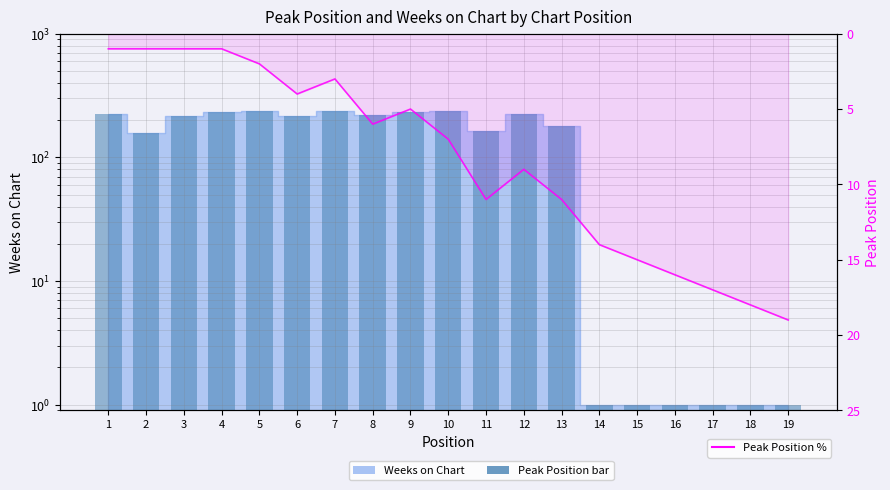

List the labels in order of Weeks on Chart (bar) value, smallest first.

14, 15, 16, 17, 18, 19, 2, 11, 13, 3, 6, 8, 12, 1, 4, 9, 5, 10, 7